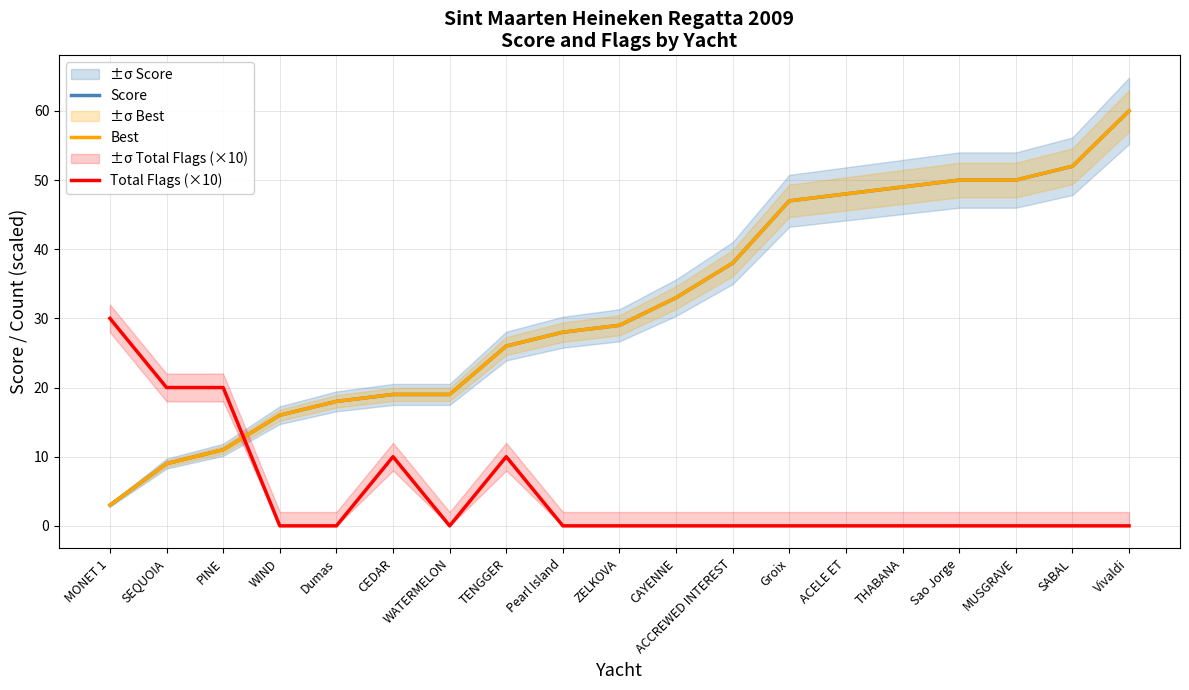

At which label does Total Flags (×10) reach its minimum?

WIND